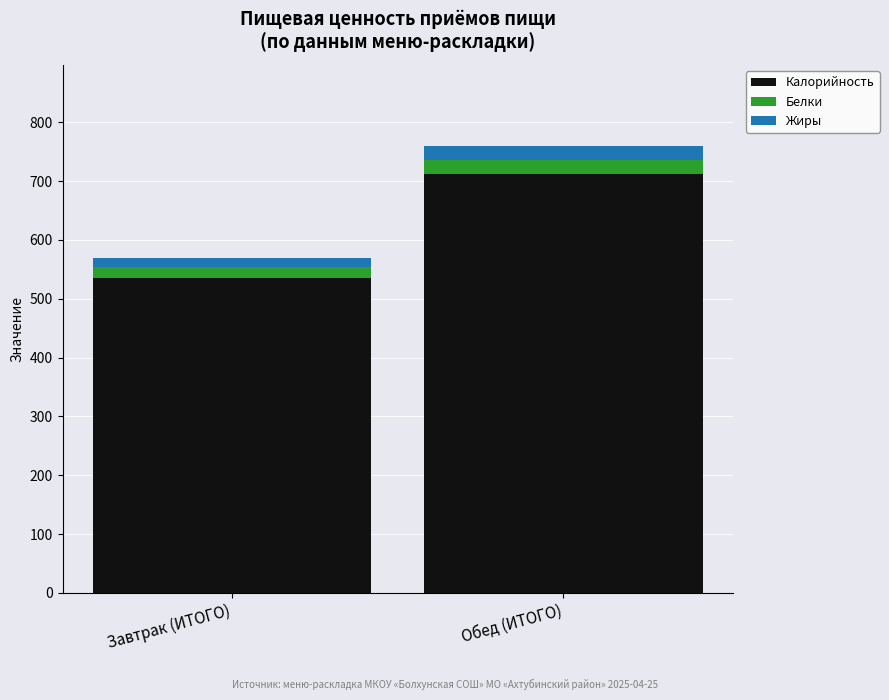

Reading left to right, what are the values for Калорийность?

Завтрак (ИТОГО)=535.6	Обед (ИТОГО)=711.7